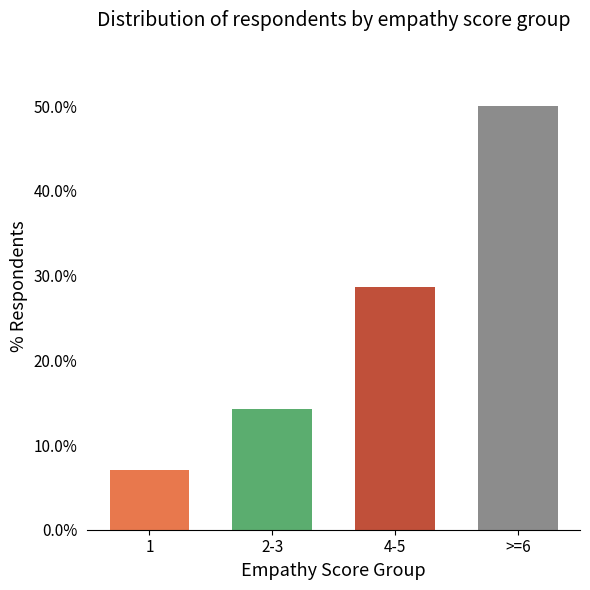

What position from the right is 2-3?

3